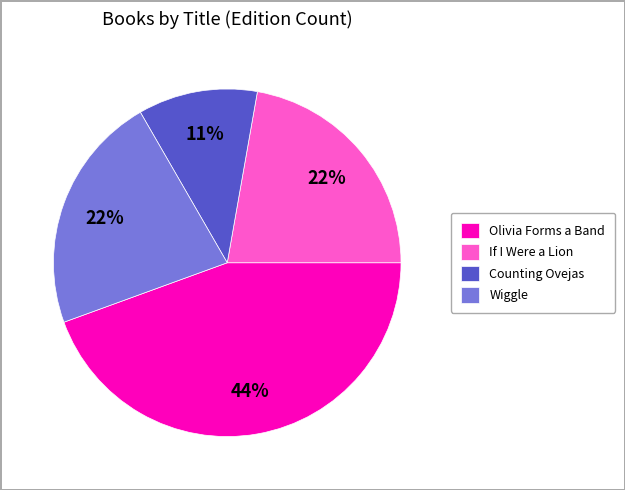

Does any single category account for the majority?

No